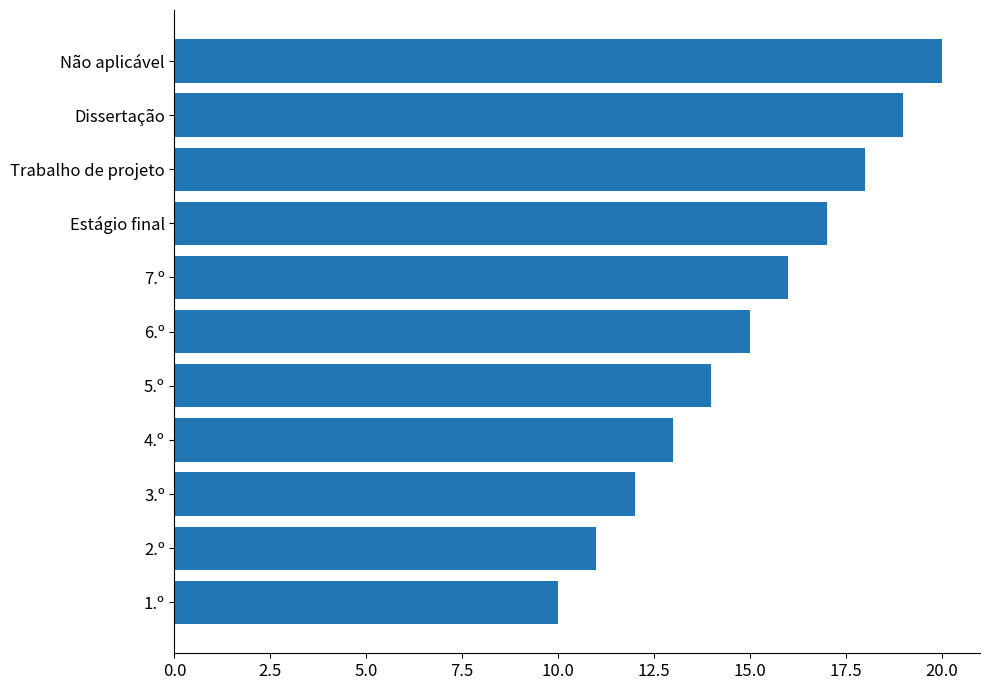

What is the difference between the maximum and minimum values?

10